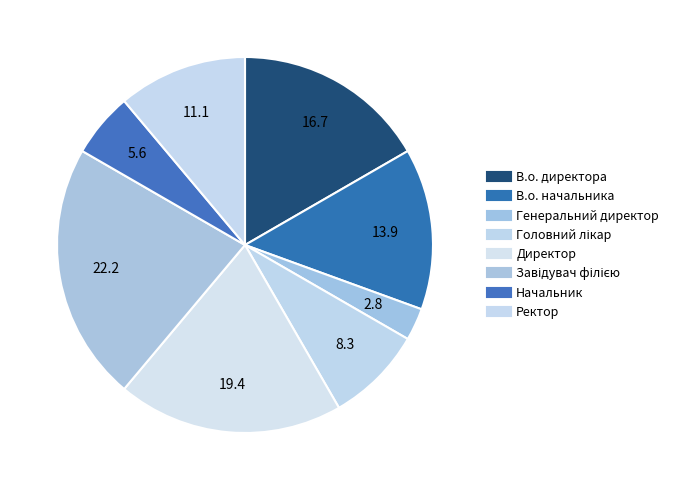

Is there a majority slice in this chart?

No